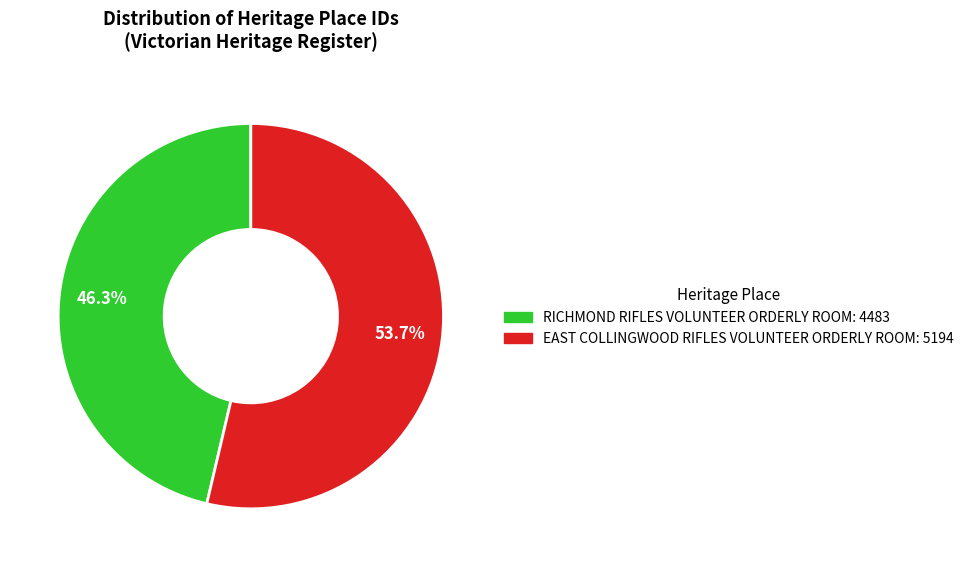

Is EAST COLLINGWOOD RIFLES VOLUNTEER ORDERLY ROOM the majority of the pie?

Yes